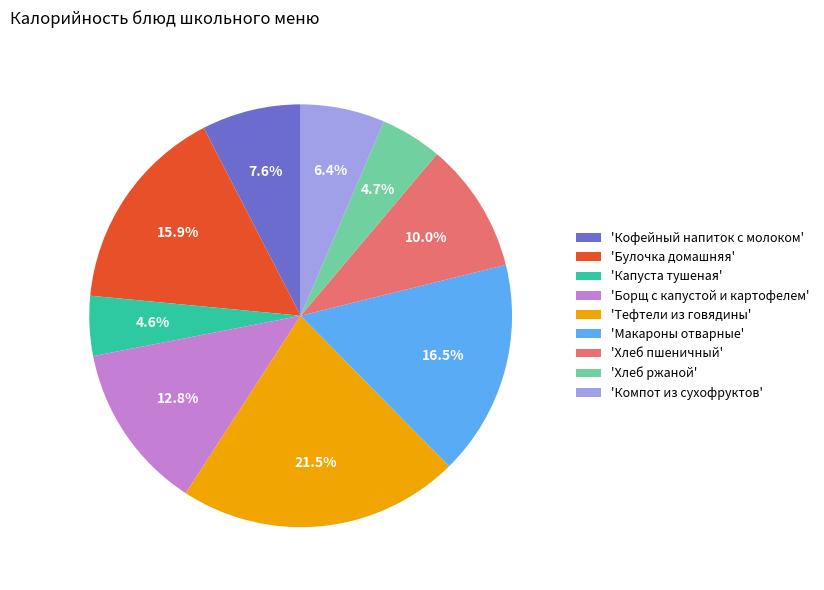

Is there any slice that represents more than half of the pie?

No